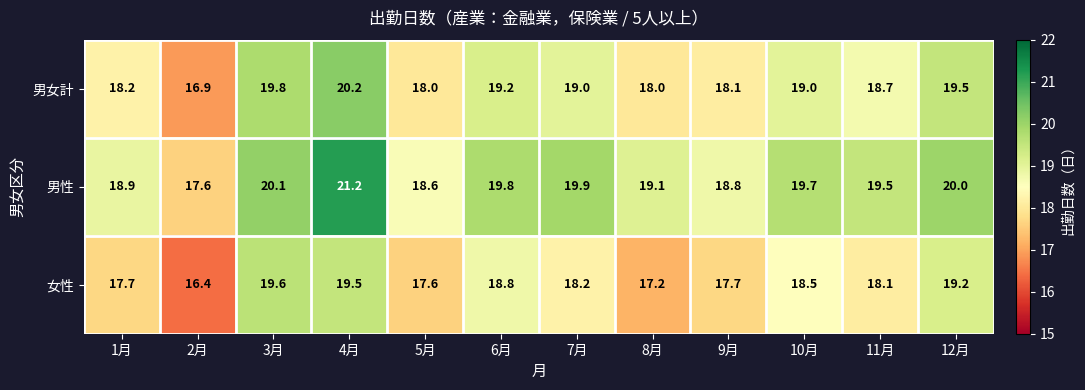

What is the average value of the 女性 series?

18.2